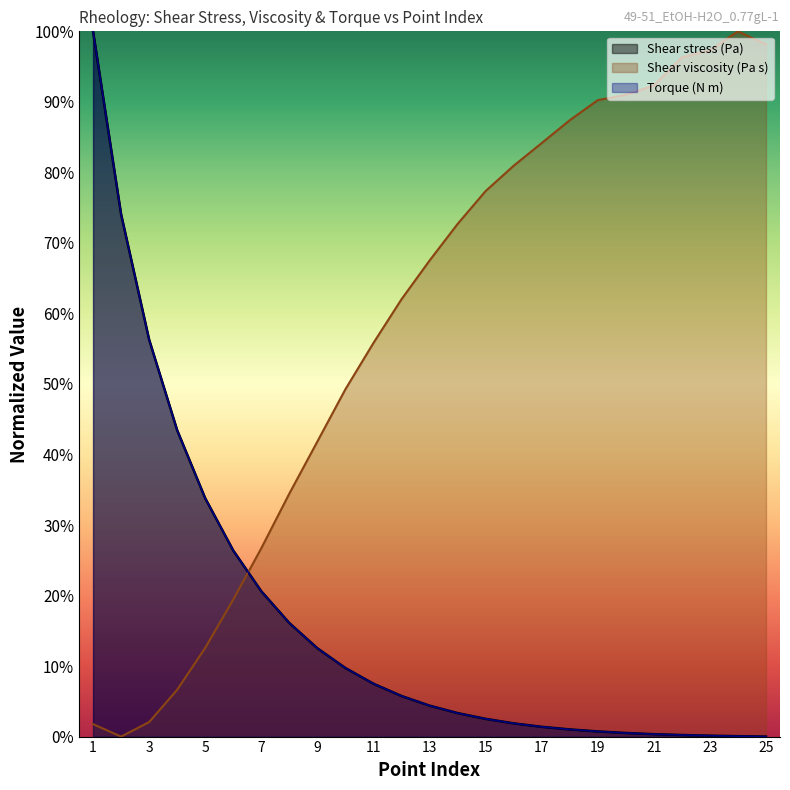

The Shear viscosity (Pa s) series shows 0.8 at 16. True or false?

True